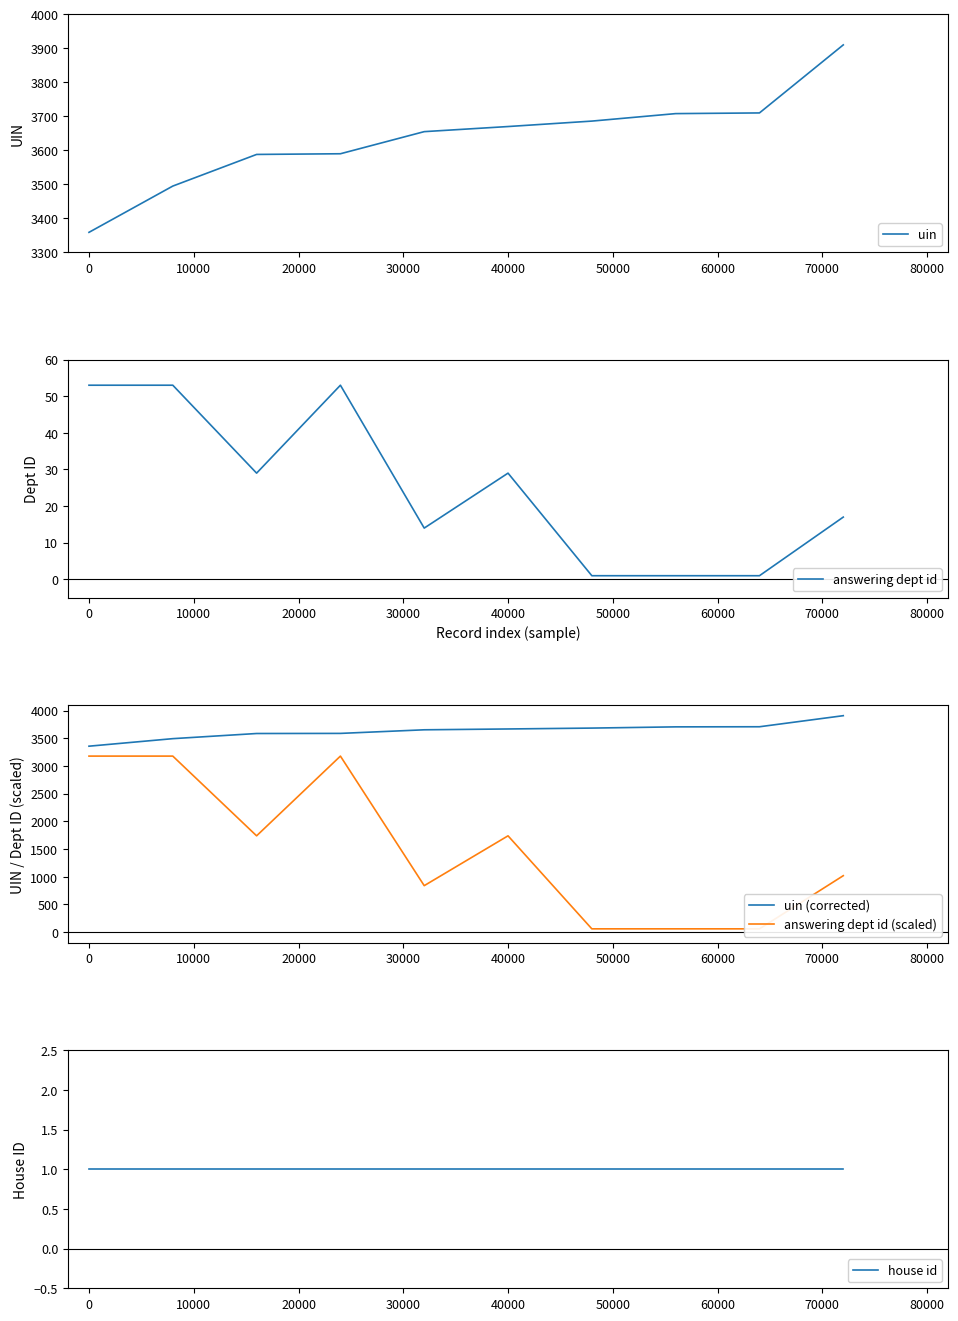

True or false: answering dept id (scaled) has more than 2 interior local peaks.

False